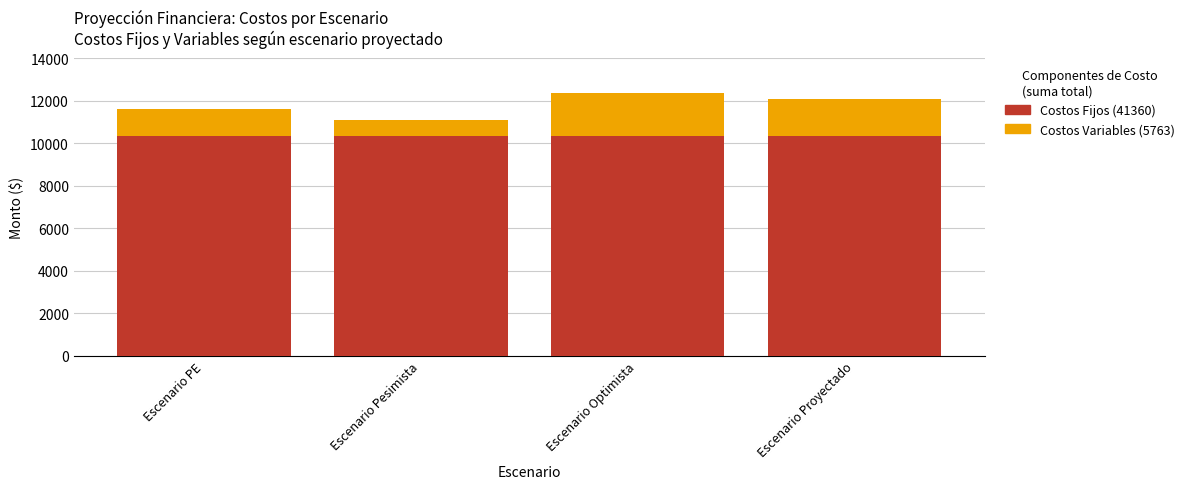

How many bars are there in total?

4